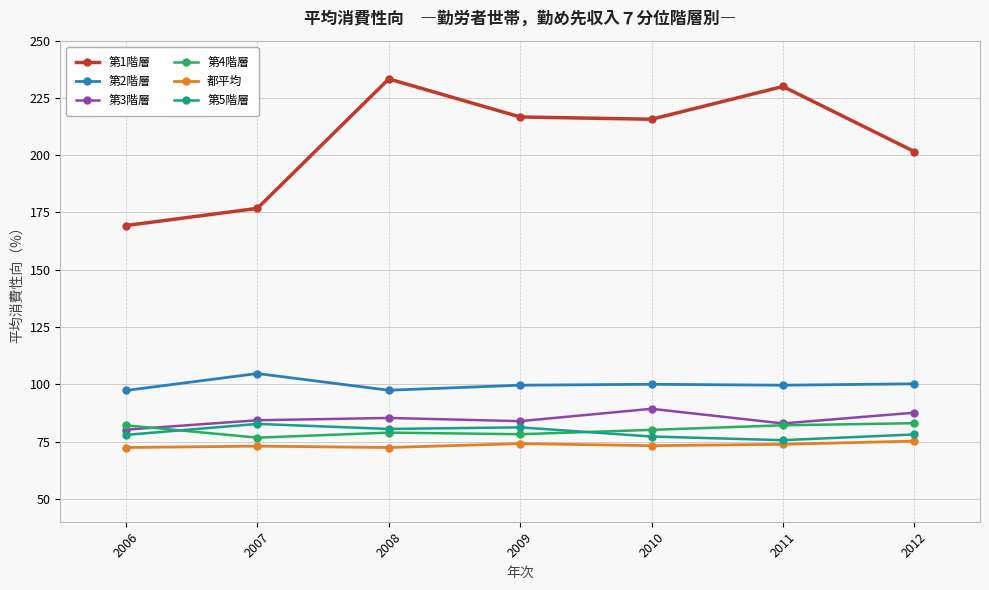

What is the value of the 第4階層 point at the 3rd from the left?

78.9